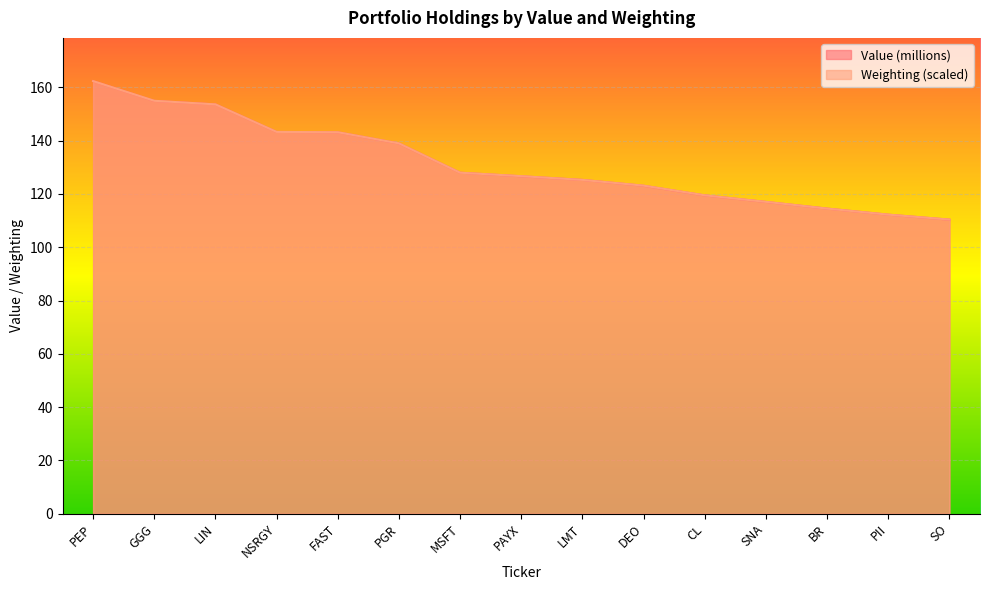

What position from the left is GGG?

2